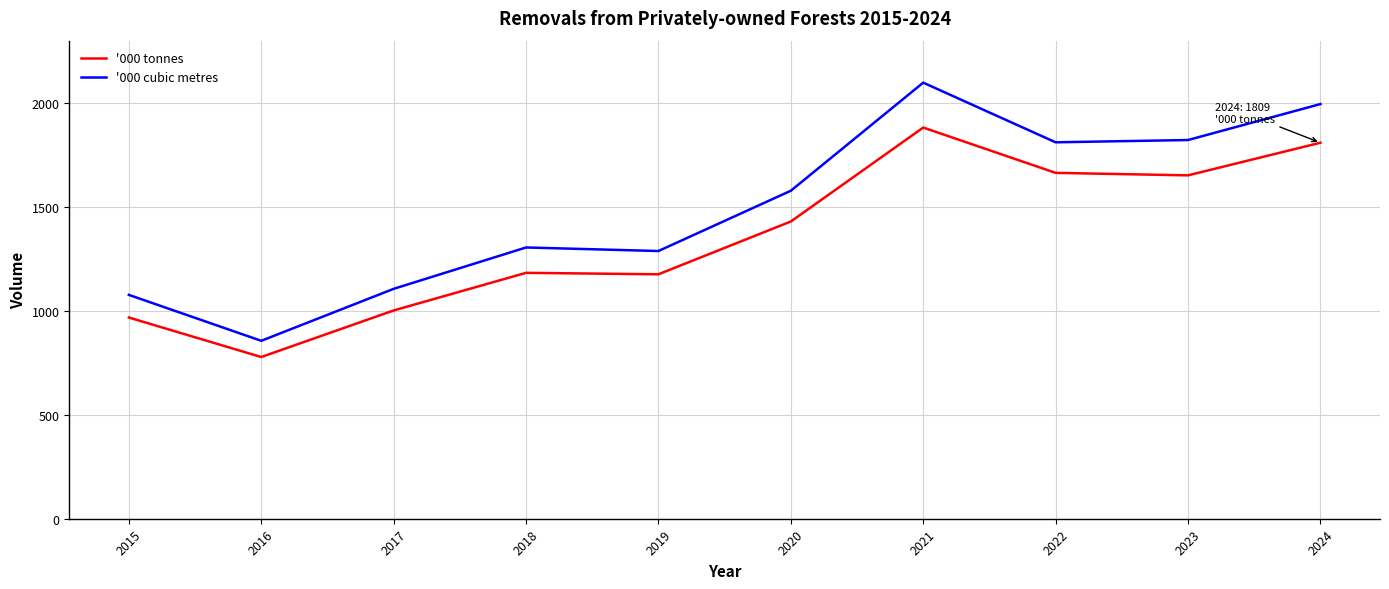

What is the difference between the highest and lowest values at 2024?

186